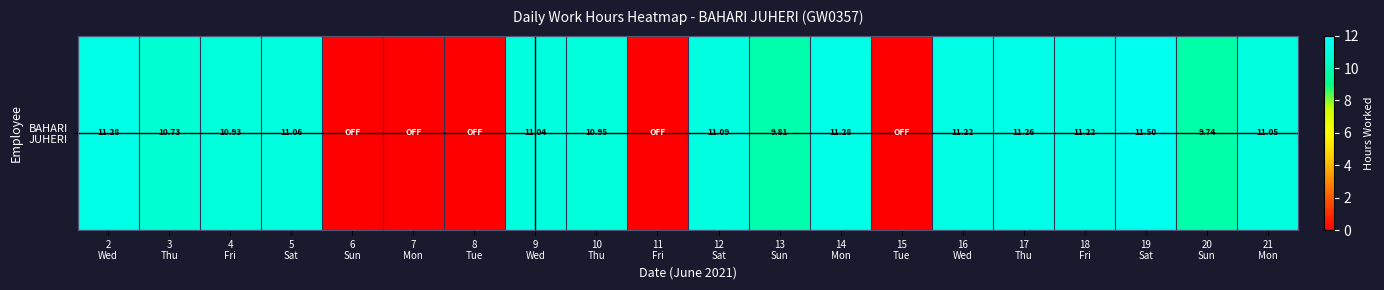

Rank the categories by value from lowest to highest.

6
Sun, 7
Mon, 8
Tue, 11
Fri, 15
Tue, 20
Sun, 13
Sun, 3
Thu, 4
Fri, 10
Thu, 9
Wed, 21
Mon, 5
Sat, 12
Sat, 16
Wed, 18
Fri, 17
Thu, 2
Wed, 14
Mon, 19
Sat